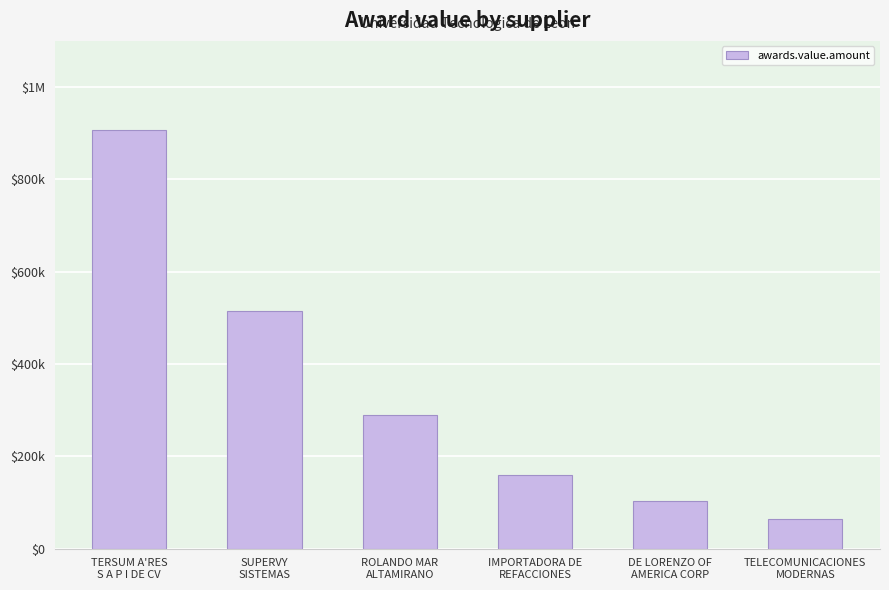

Are the bars horizontal?

No